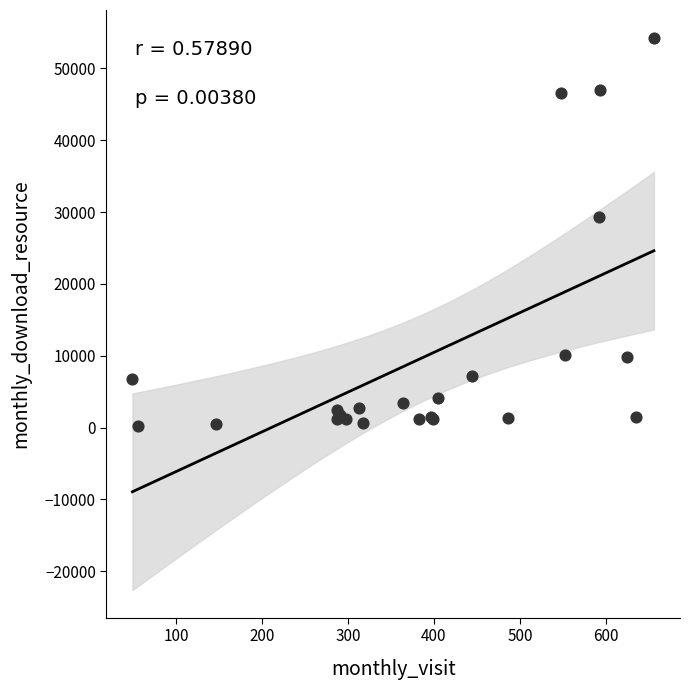

What Y value in the scatter plot is closest to 27264?

29377